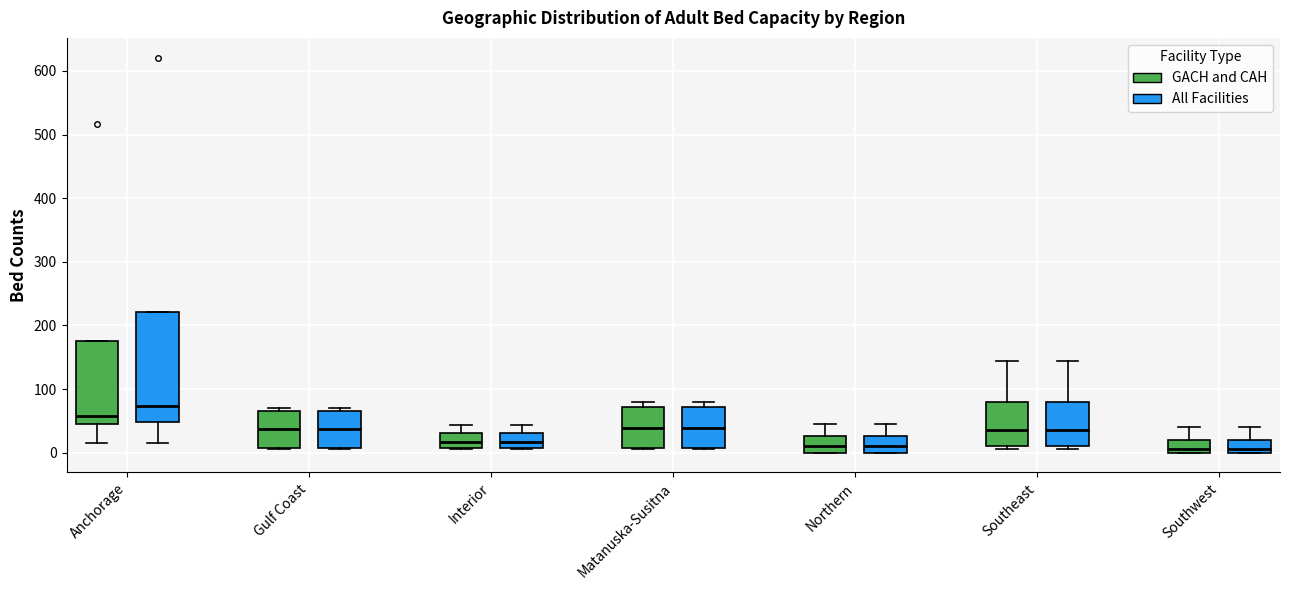

Which box is the tallest, from its lower edge to its upper edge?

Anchorage (All Facilities)